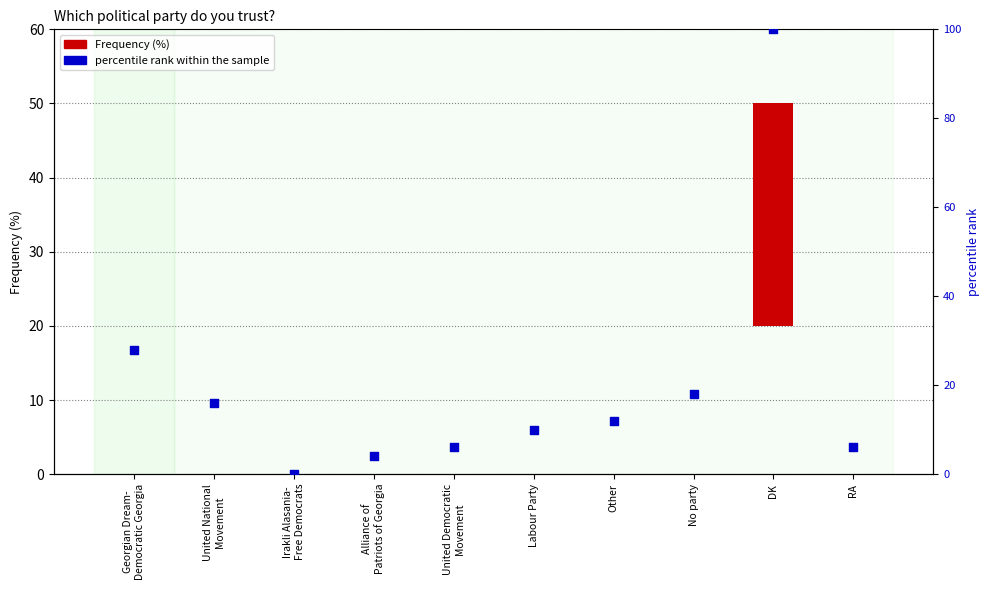

What are all the series names shown in the legend?

Frequency (%), percentile rank within the sample